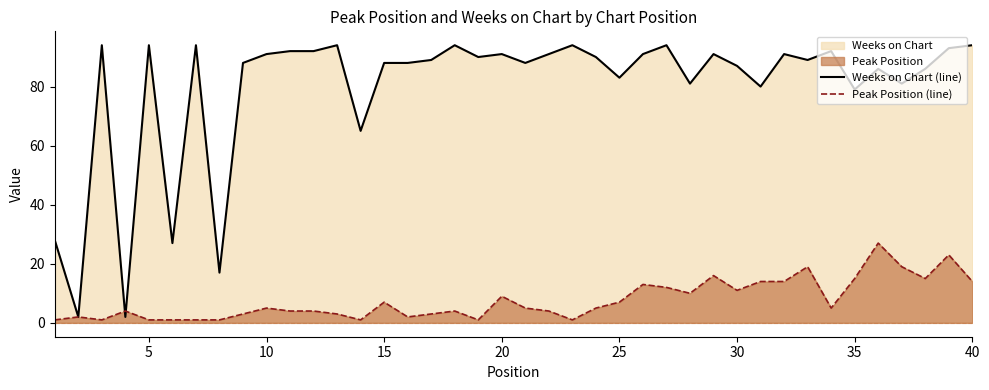

How many lines are shown in the chart?

2